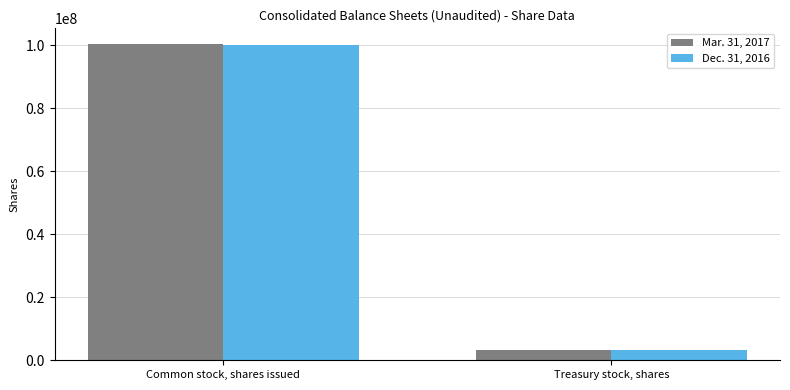

What is the difference between the Dec. 31, 2016 values at Common stock, shares issued and Treasury stock, shares?

97013082